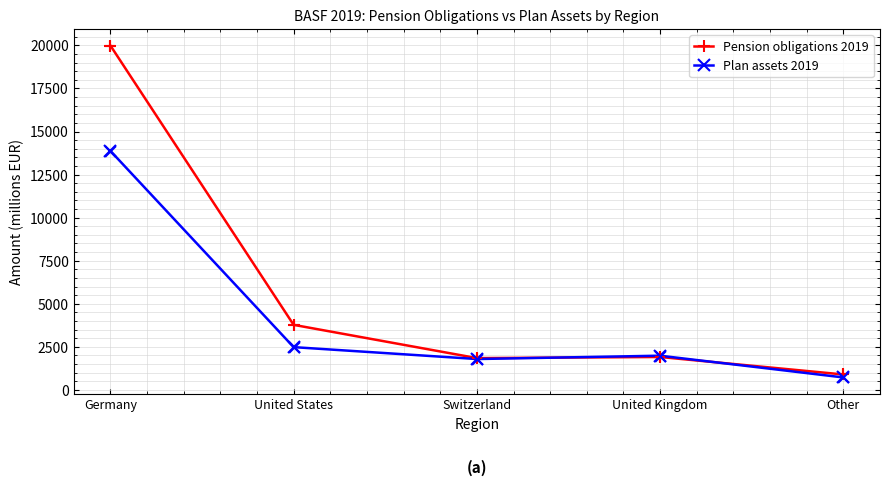

What are all the series names shown in the legend?

Pension obligations 2019, Plan assets 2019